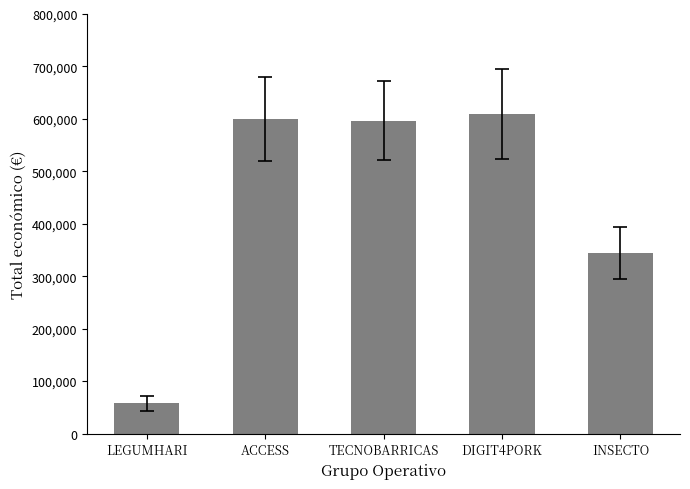

How many bars are there in total?

5